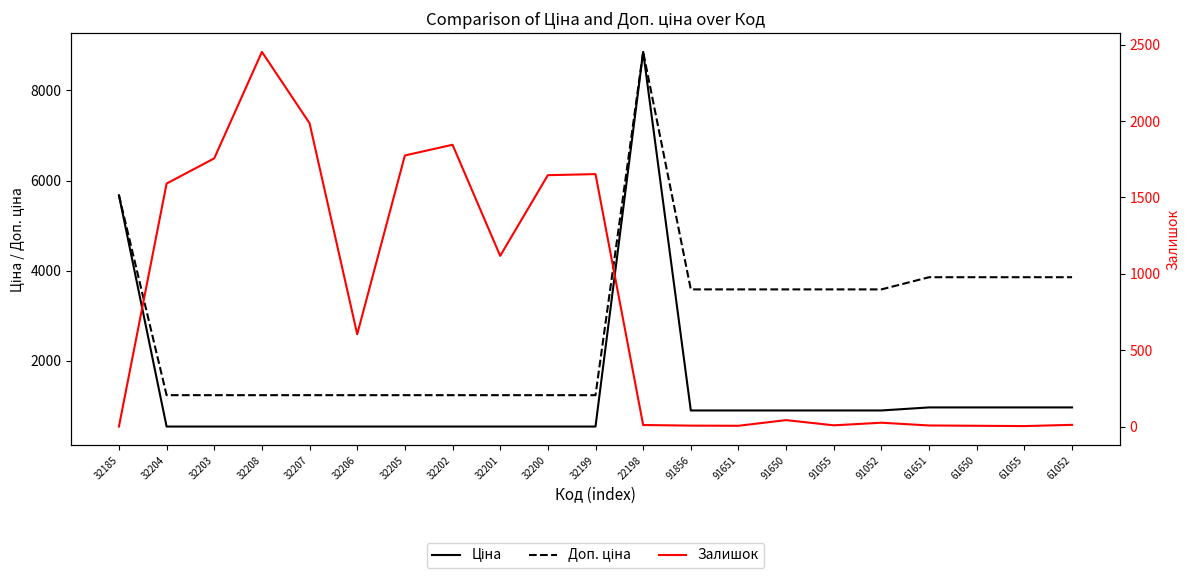

Which series has the widest spread of values?

Ціна